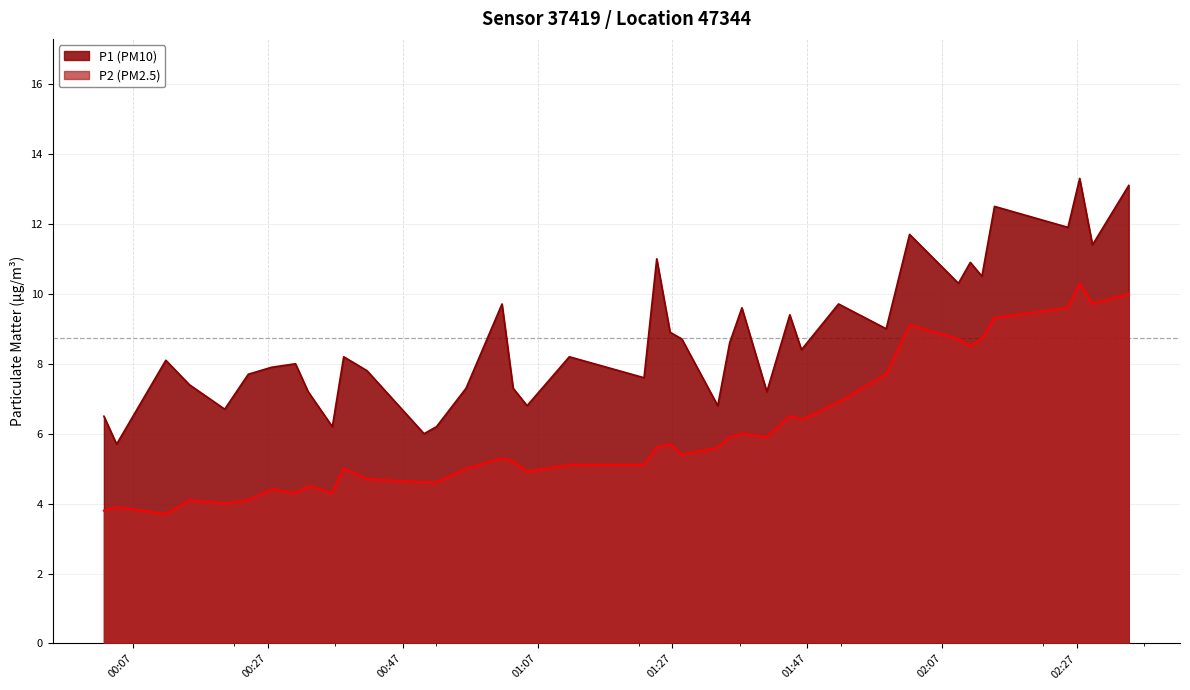

Which series has the largest range (max minus min)?

P1 (PM10)